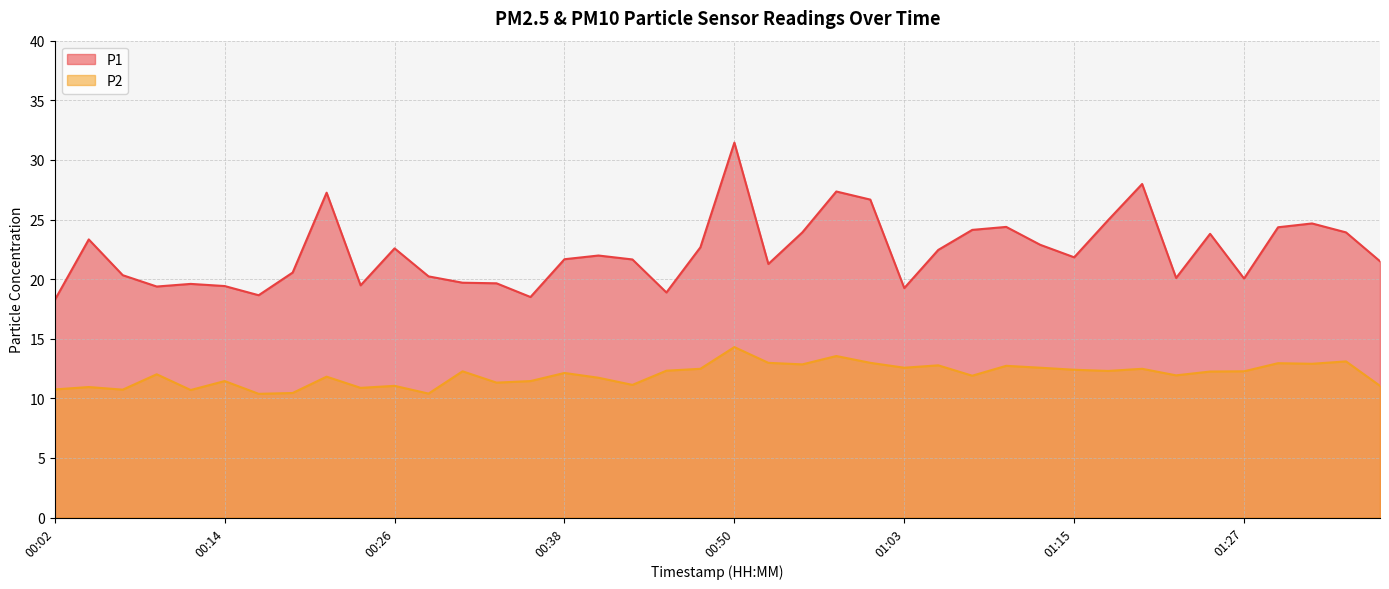

Read the P1 value at 00:36.

18.5